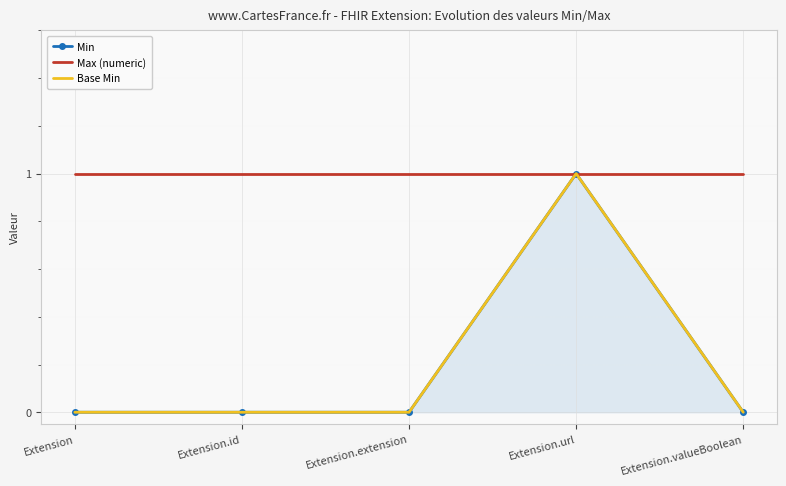

Rank the series at Extension.url from highest to lowest value.

Min, Max (numeric), Base Min